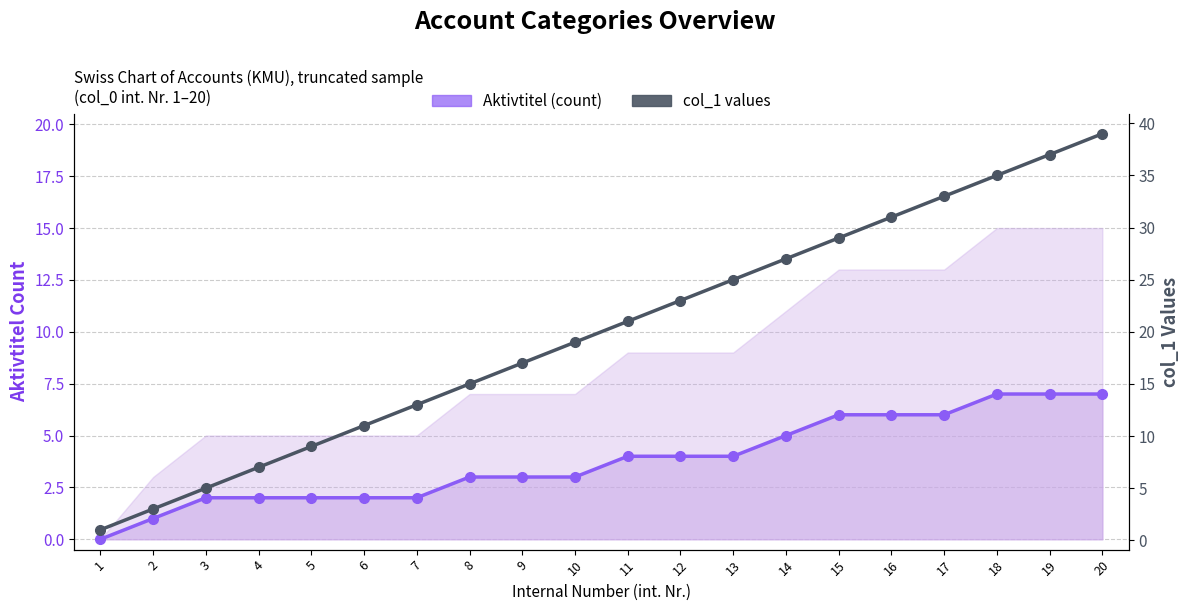

Reading left to right, extract all data points from this chart.

Aktivtitel (count): 1=0	2=1	3=2	4=2	5=2	6=2	7=2	8=3	9=3	10=3	11=4	12=4	13=4	14=5	15=6	16=6	17=6	18=7	19=7	20=7
col_1 values: 1=1	2=3	3=5	4=7	5=9	6=11	7=13	8=15	9=17	10=19	11=21	12=23	13=25	14=27	15=29	16=31	17=33	18=35	19=37	20=39